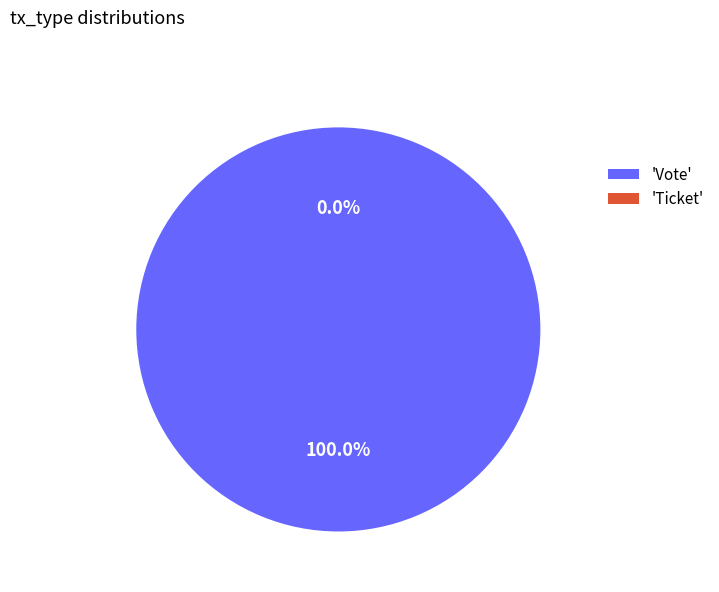

Rank the categories by value from lowest to highest.

Ticket, Vote